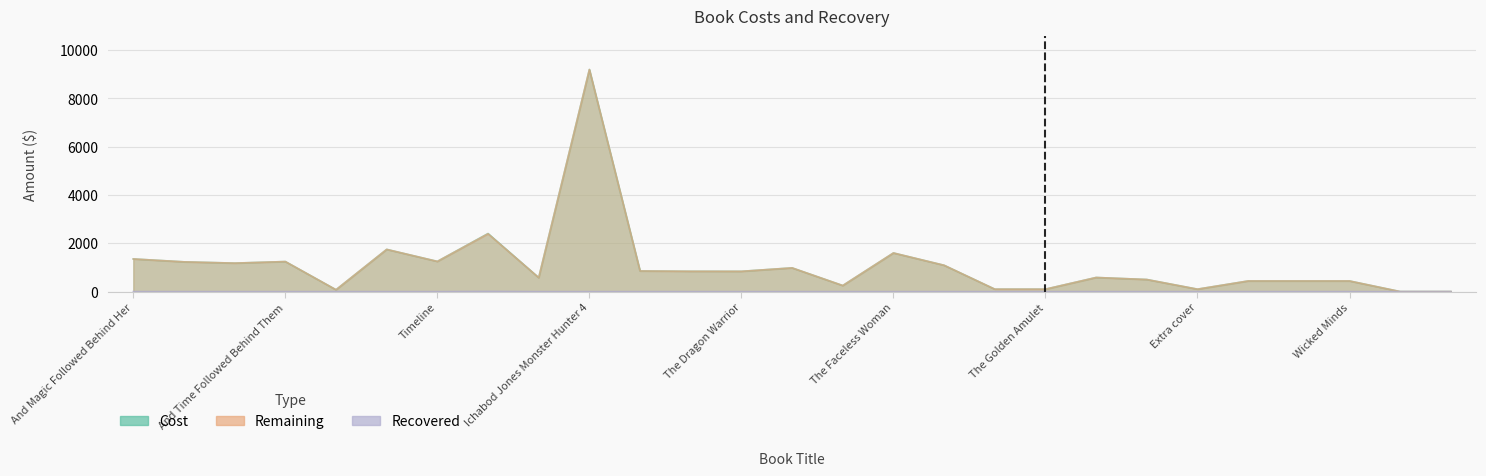

Reading right to left, what are all the values shown in this chart?

Cost: Life is a Flat Circle=0.0	Bulletins at the End of the World=0.0	Wicked Minds=440.0	Wicked Souls=440.0	Wicked Bodies=440.0	Extra cover=100.0	Black Jack=500.0	White Rabbit=584.0	The Golden Amulet=100.0	The Secret Doorway=100.0	The Drowned Princess=1090.0	The Faceless Woman=1600.0	Coin=250.0	The Sunken Kingdom=982.0	The Dragon Warrior=839.4	The Dark Prince=841.2	The Sword Wielder=854.0	Ichabod Jones Monster Hunter 4=9200.0	One Damned Good thing=577.5	Anna and the Dark Place=2404.0	Timeline=1250.0	reproof+recover=1748.0	And Change Followed Behind Her=76.0	And Time Followed Behind Them=1244.0	And Heaven Followed Behind Them=1179.3	And Evil Followed Behind Her=1232.0	And Magic Followed Behind Her=1352.0
Remaining: Life is a Flat Circle=0.0	Bulletins at the End of the World=0.0	Wicked Minds=440.0	Wicked Souls=440.0	Wicked Bodies=440.0	Extra cover=100.0	Black Jack=500.0	White Rabbit=584.0	The Golden Amulet=100.0	The Secret Doorway=100.0	The Drowned Princess=1090.0	The Faceless Woman=1600.0	Coin=250.0	The Sunken Kingdom=982.0	The Dragon Warrior=839.4	The Dark Prince=841.2	The Sword Wielder=854.0	Ichabod Jones Monster Hunter 4=9200.0	One Damned Good thing=577.5	Anna and the Dark Place=2394.0	Timeline=1250.0	reproof+recover=1748.0	And Change Followed Behind Her=76.0	And Time Followed Behind Them=1244.0	And Heaven Followed Behind Them=1179.3	And Evil Followed Behind Her=1232.0	And Magic Followed Behind Her=1352.0
Recovered: Life is a Flat Circle=0.0	Bulletins at the End of the World=0.0	Wicked Minds=0.0	Wicked Souls=0.0	Wicked Bodies=0.0	Extra cover=0.0	Black Jack=0.0	White Rabbit=0.0	The Golden Amulet=0.0	The Secret Doorway=0.0	The Drowned Princess=0.0	The Faceless Woman=0.0	Coin=0.0	The Sunken Kingdom=0.0	The Dragon Warrior=0.0	The Dark Prince=0.0	The Sword Wielder=0.0	Ichabod Jones Monster Hunter 4=0.0	One Damned Good thing=0.0	Anna and the Dark Place=10.0	Timeline=0.0	reproof+recover=0.0	And Change Followed Behind Her=0.0	And Time Followed Behind Them=0.0	And Heaven Followed Behind Them=0.0	And Evil Followed Behind Her=0.0	And Magic Followed Behind Her=0.0